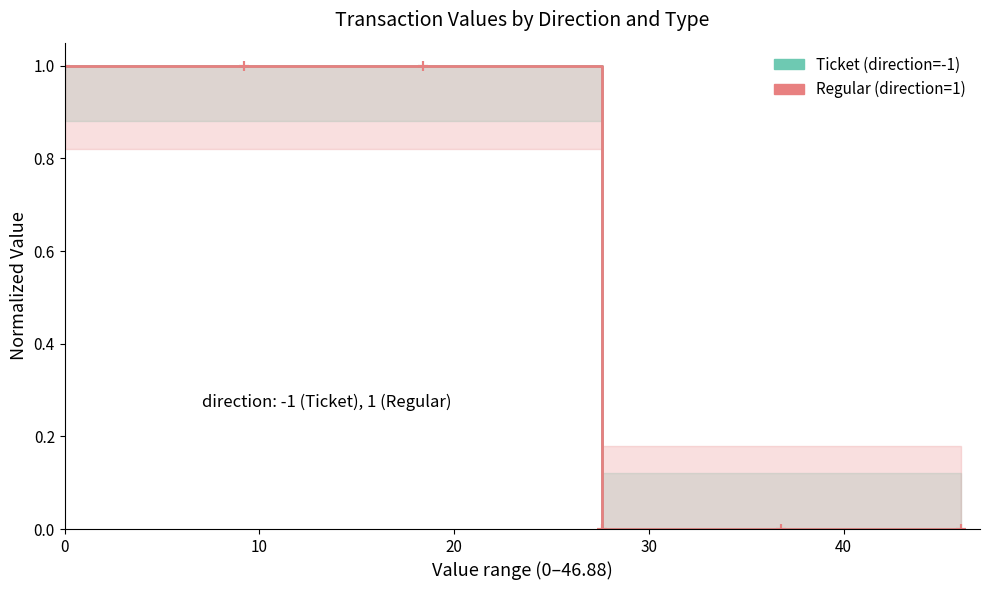

What is the sum of the Ticket values at 40 and 10?

1